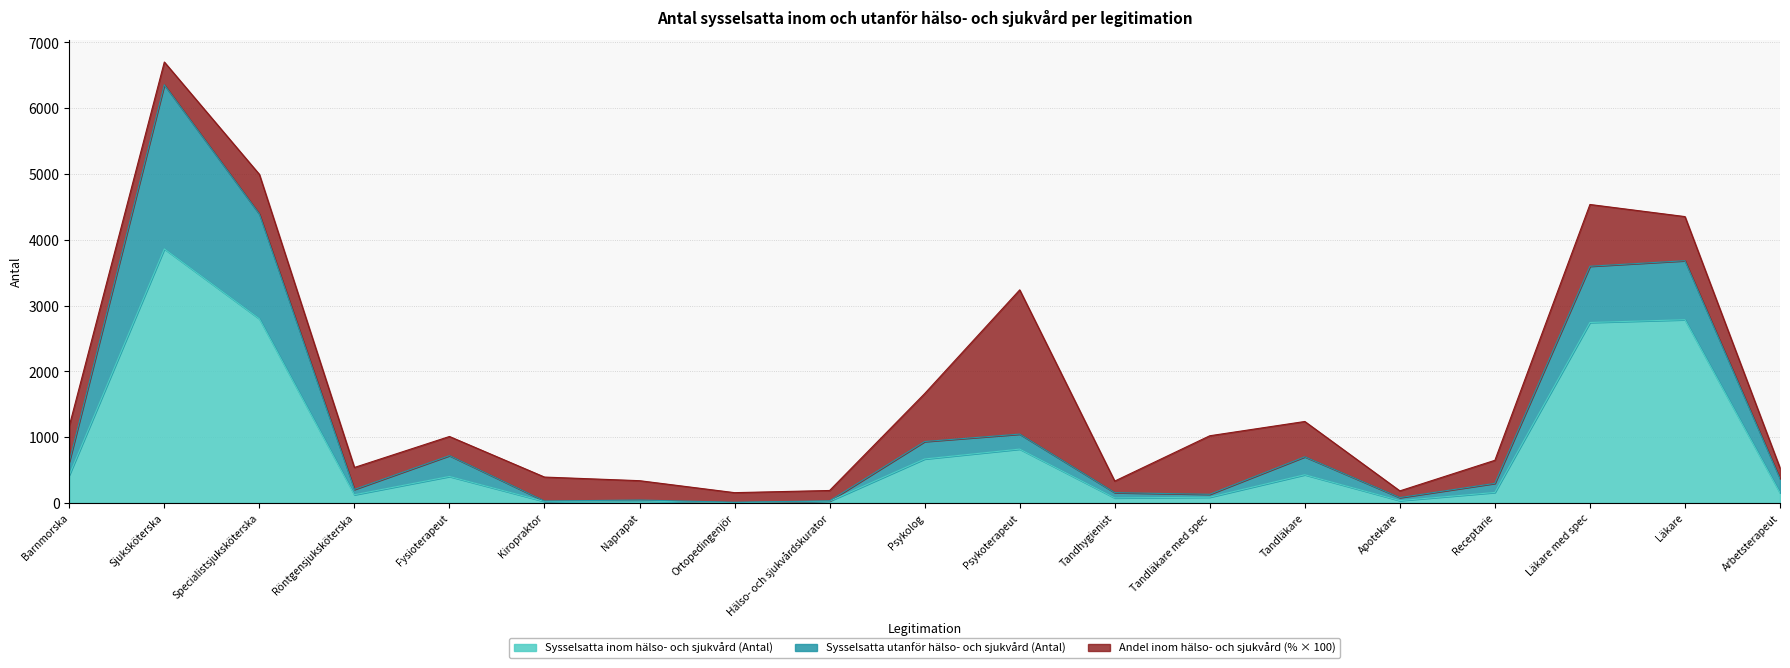

How many data points in Sysselsatta inom hälso- och sjukvård (Antal) are above 159?

9